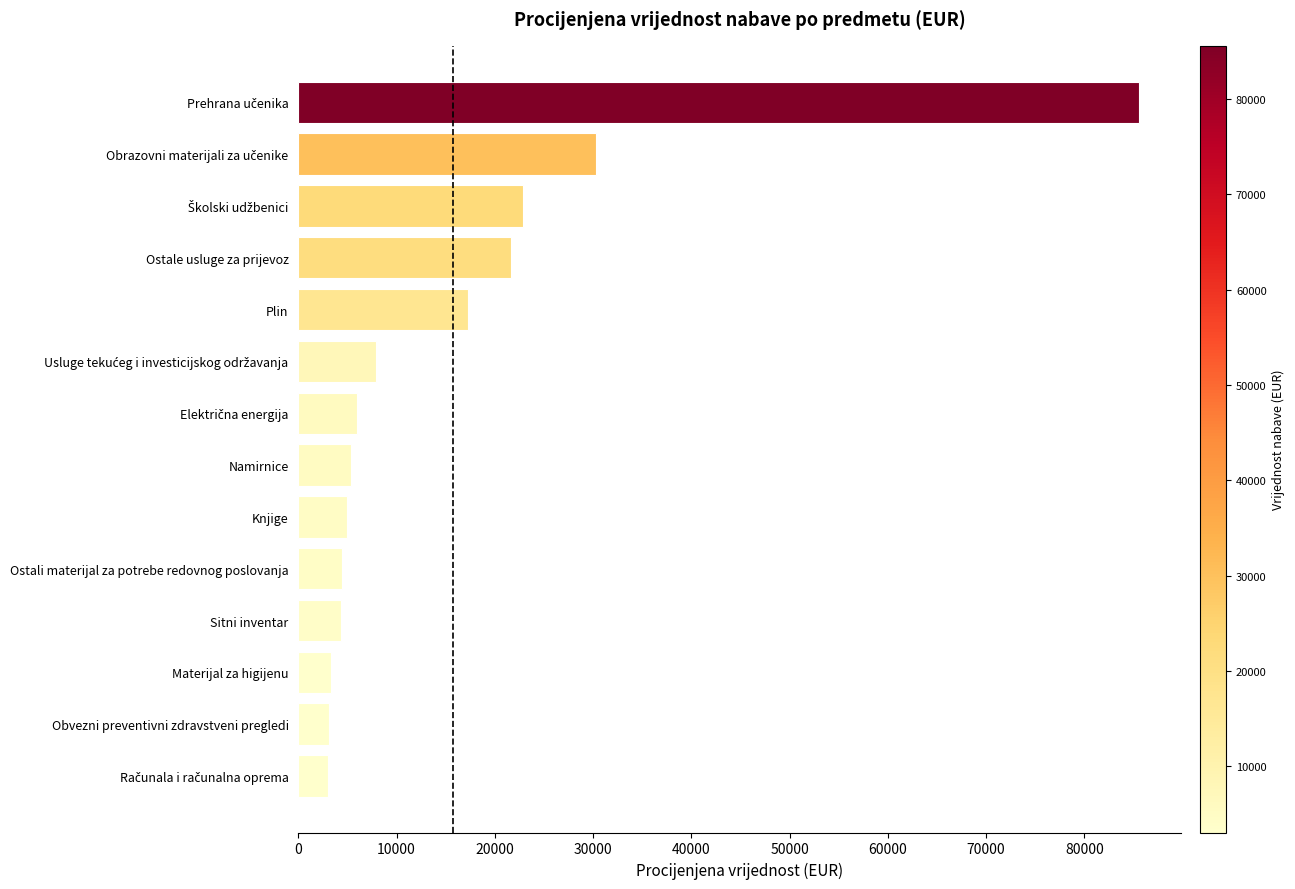

What is the average value?

15707.7